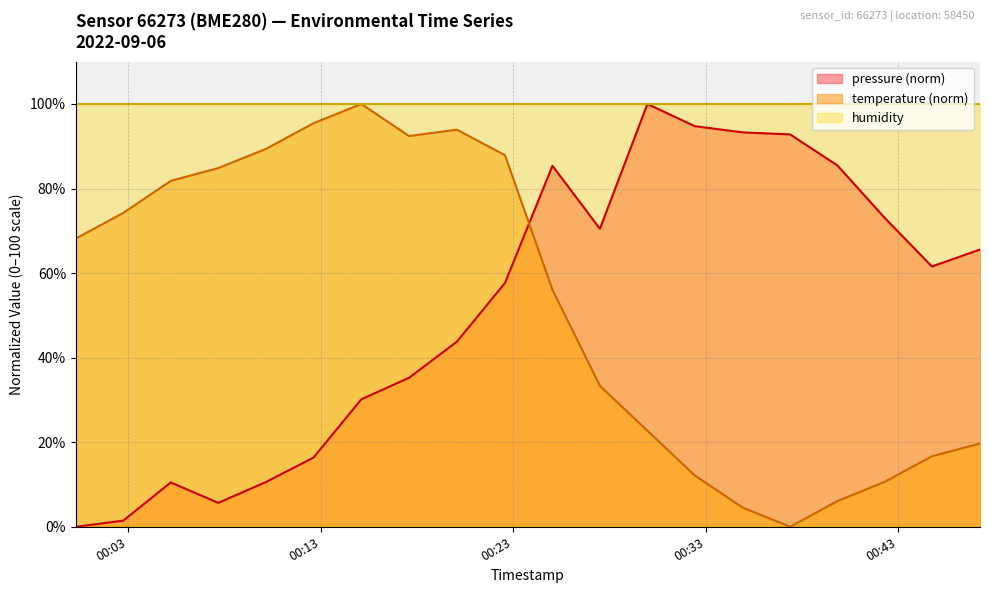

True or false: pressure has a value of 21.1 at 2022-09-06T00:15:06.

False